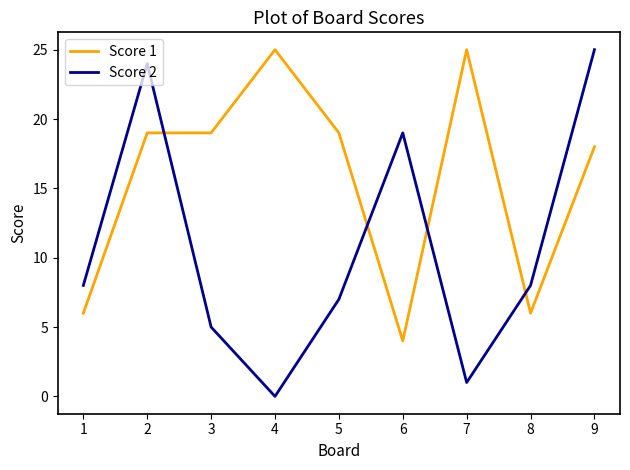

Reading left to right, what are all the values shown in this chart?

Score 1: 6	19	19	25	19	4	25	6	18
Score 2: 8	24	5	0	7	19	1	8	25